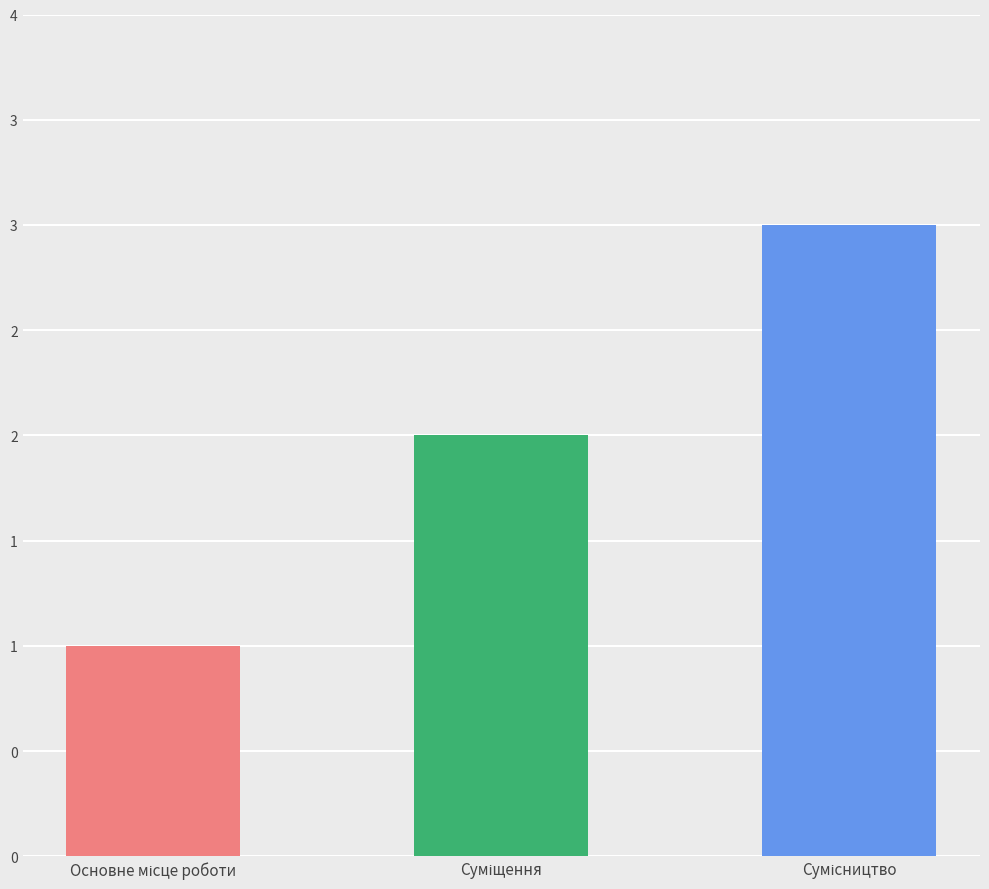

What is the sum of all values?

6